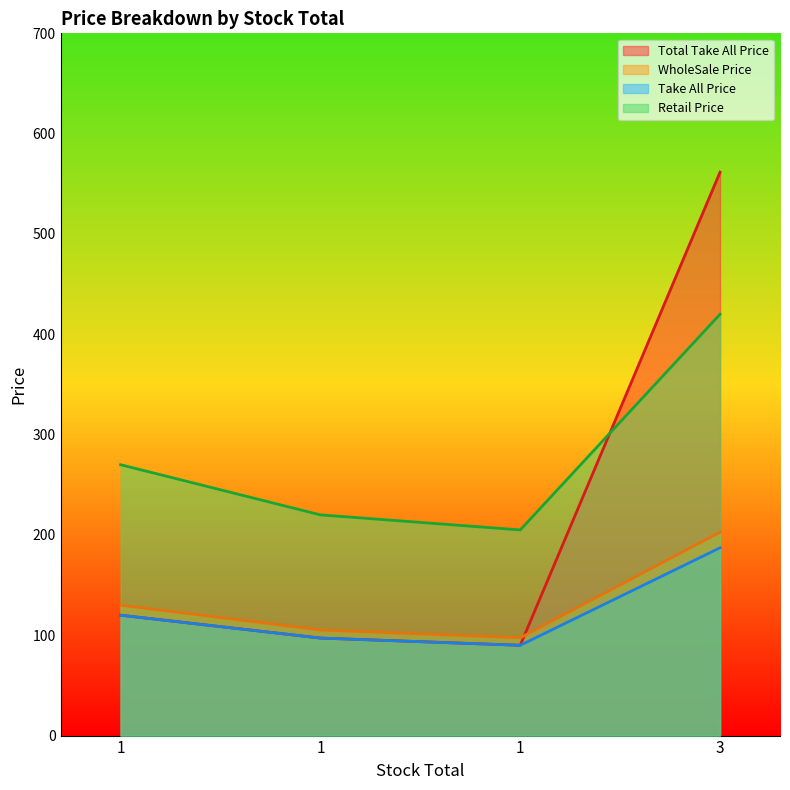

What is the highest value of the Retail Price series?

420.0